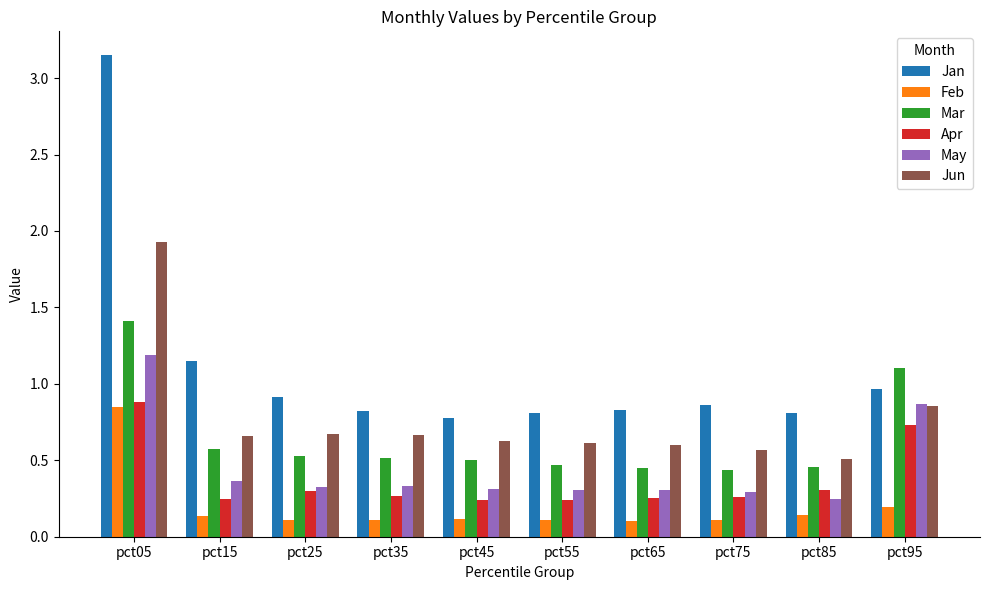

What is the sum of the Mar values at pct15 and pct85?

1.0